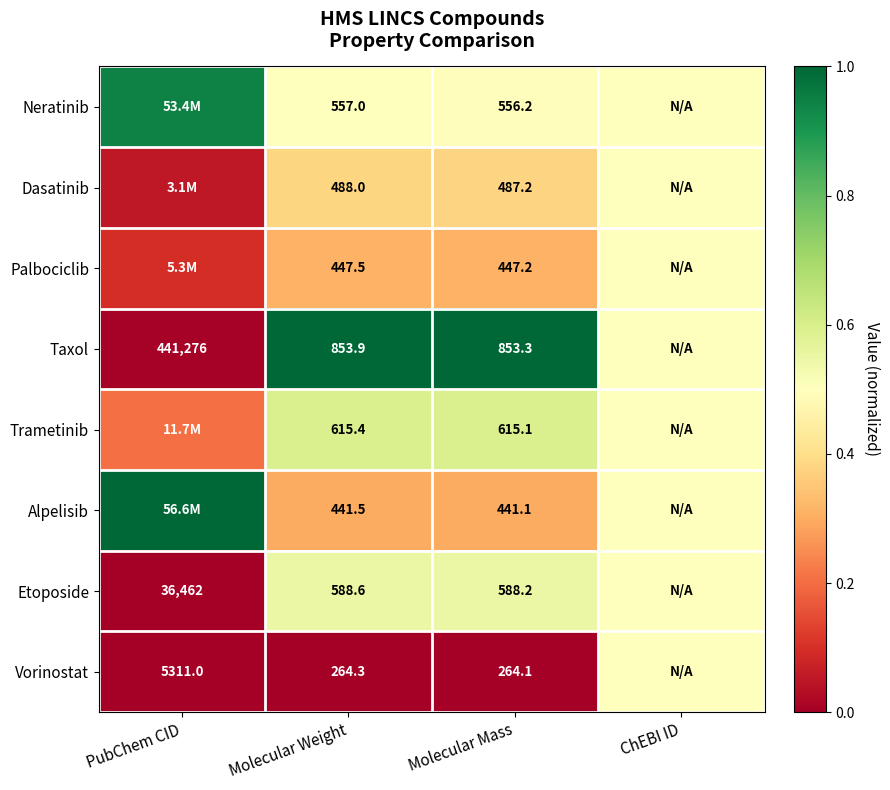

List the labels in order of Neratinib value, smallest first.

Molecular Mass, Molecular Weight, ChEBI ID, PubChem CID